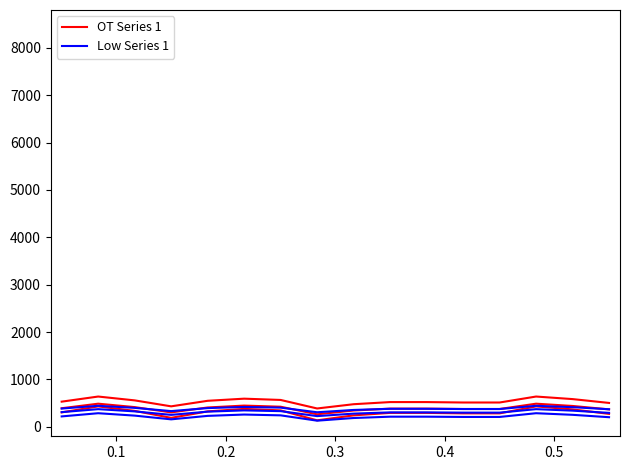

Does the chart have visible grid lines?

No